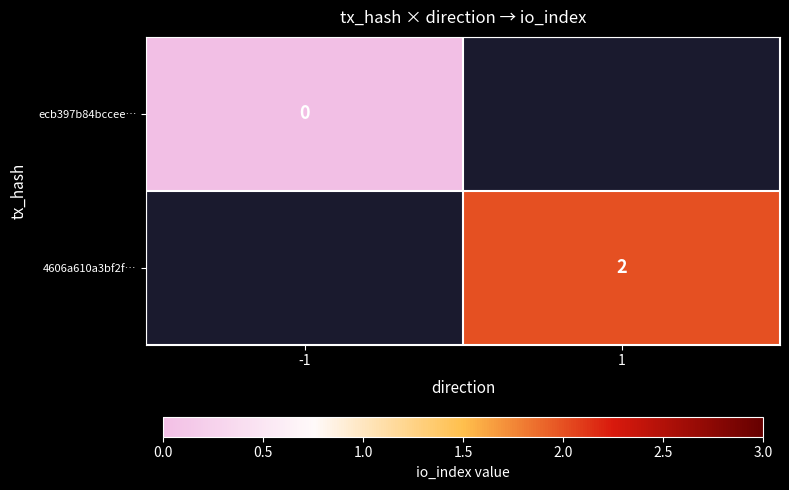

The 4606a610a3bf2f… series shows 2 at 1. True or false?

True